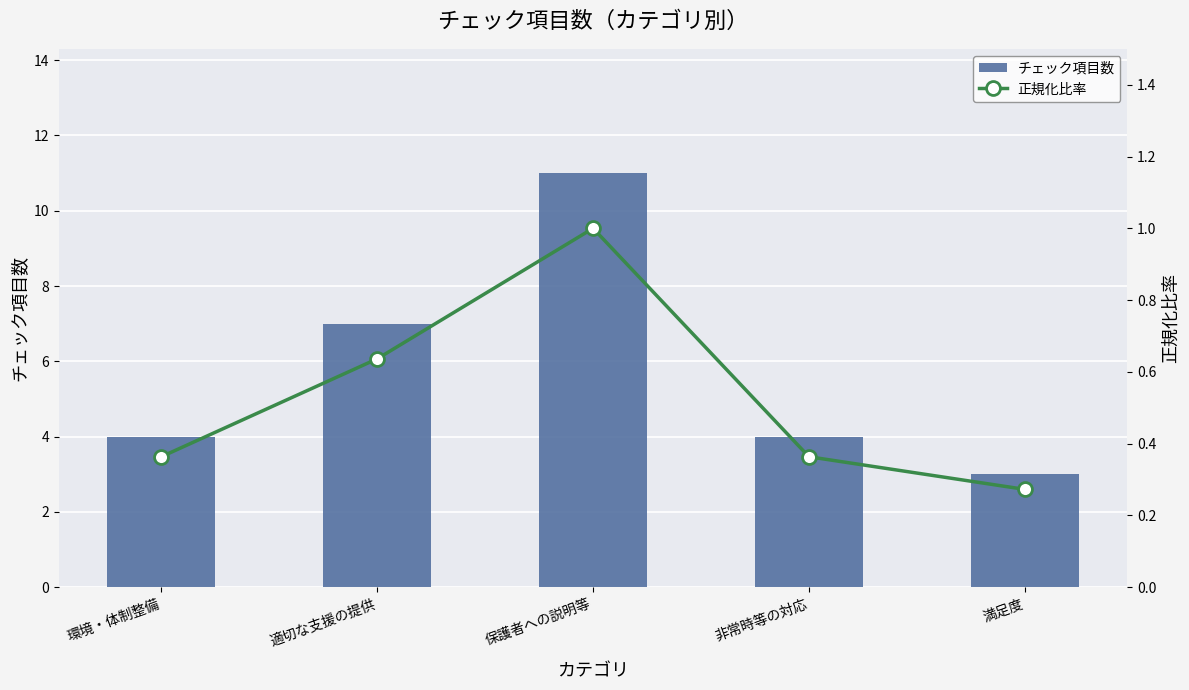

Reading left to right, what are all the values shown in this chart?

チェック項目数: 環境・体制整備=4.0	適切な支援の提供=7.0	保護者への説明等=11.0	非常時等の対応=4.0	満足度=3.0
正規化比率: 環境・体制整備=0.4	適切な支援の提供=0.6	保護者への説明等=1.0	非常時等の対応=0.4	満足度=0.3